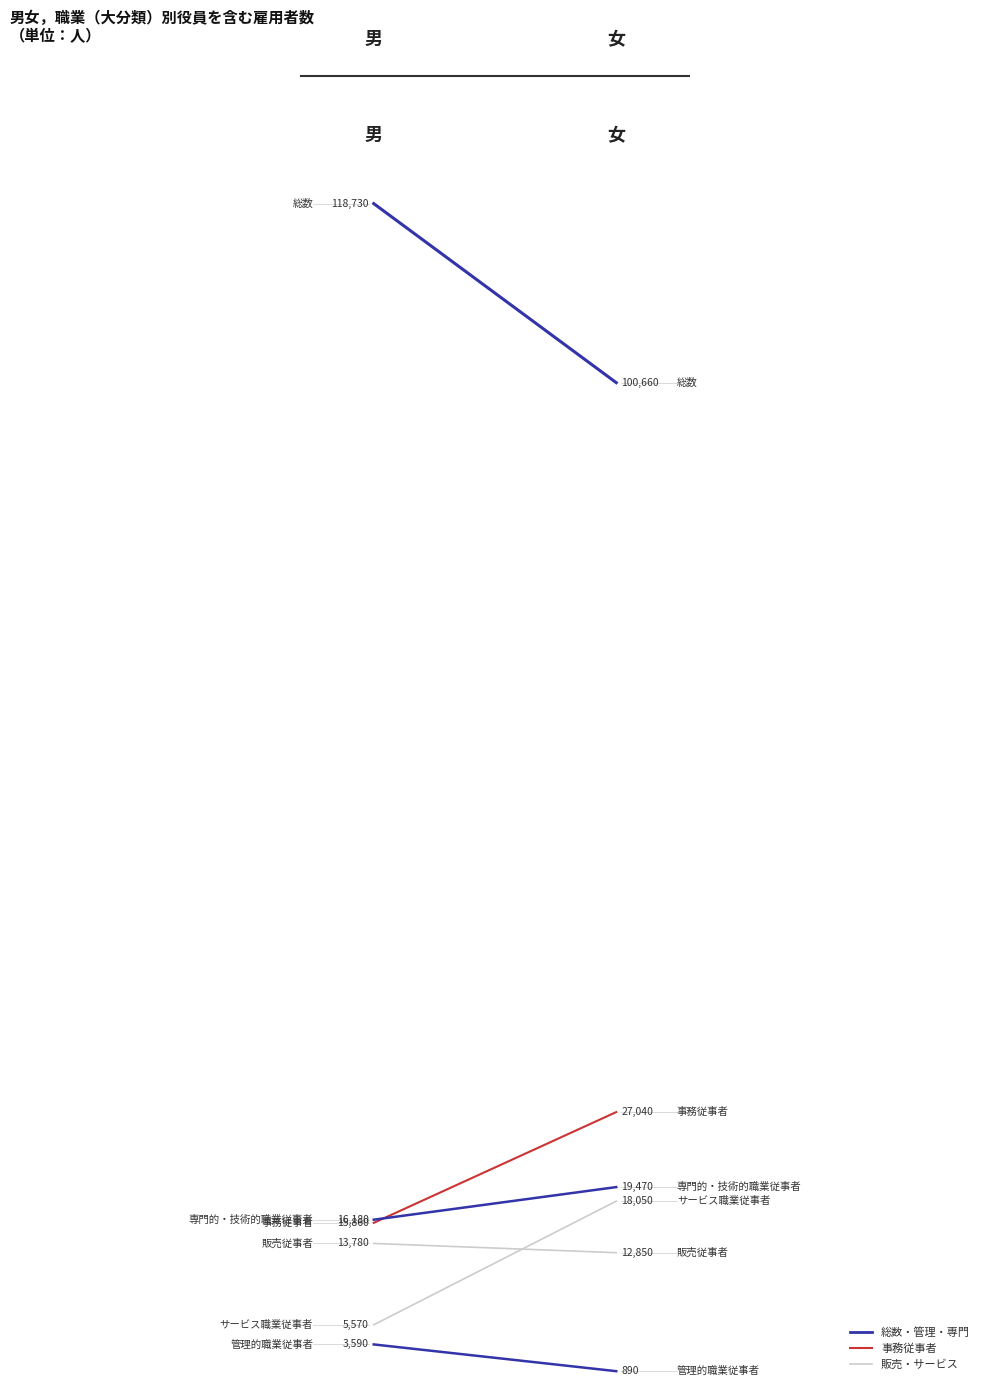

How many lines are shown in the chart?

6